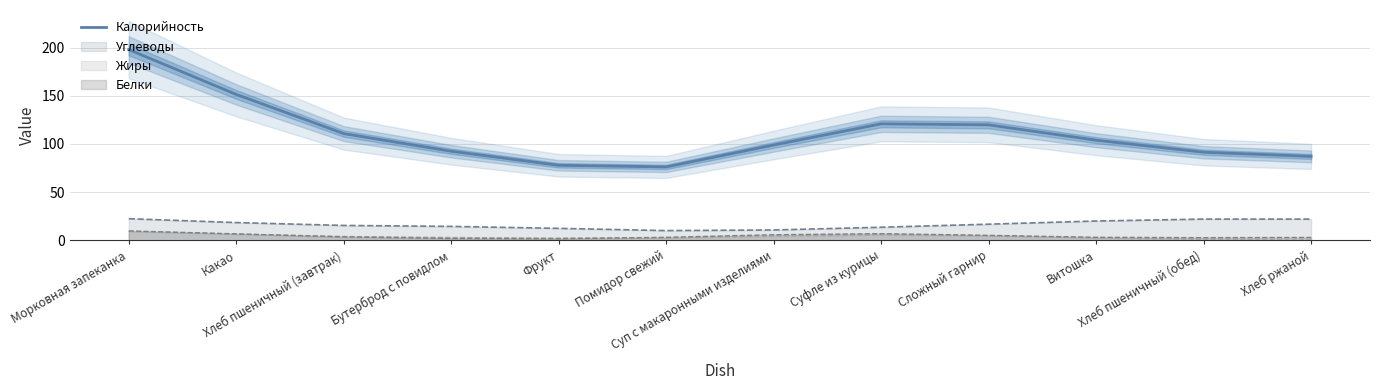

Does the chart display data point markers on the line(s)?

No